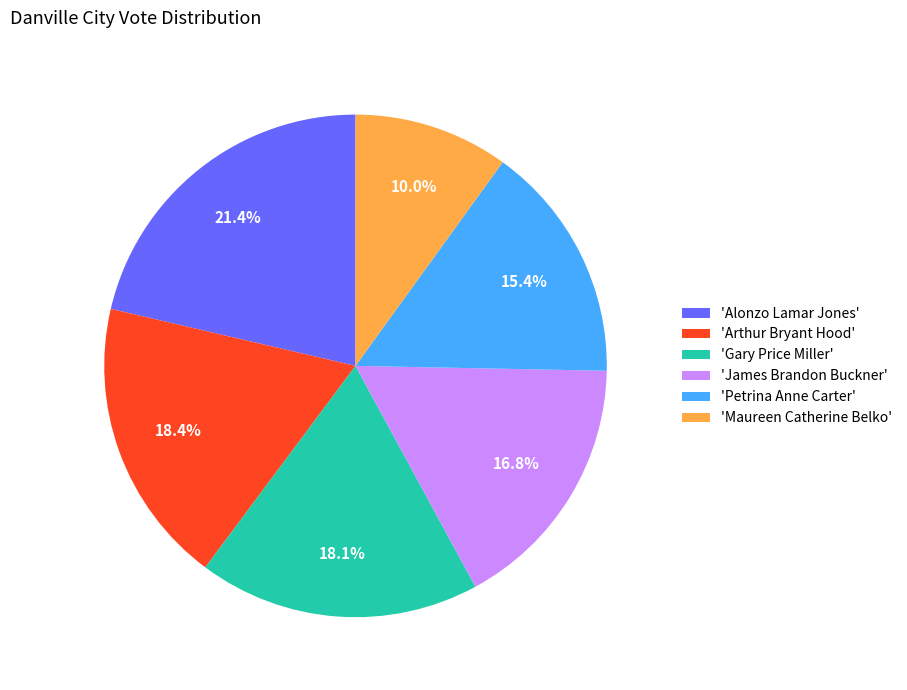

What is the largest slice in the pie chart?

'Alonzo Lamar Jones'